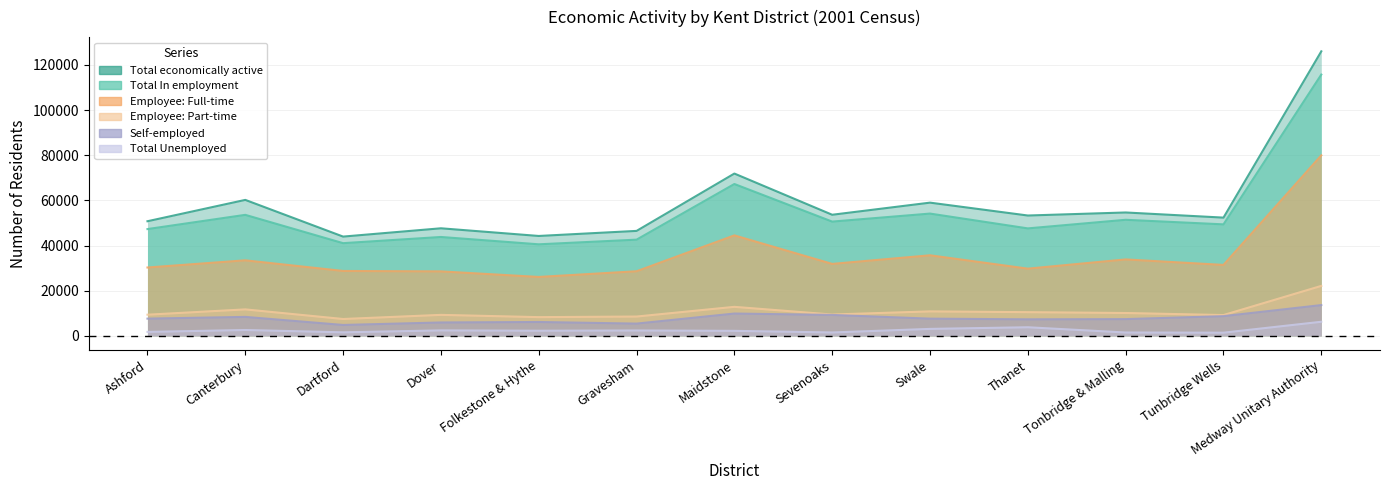

What is the average value of the Self-employed series?

7872